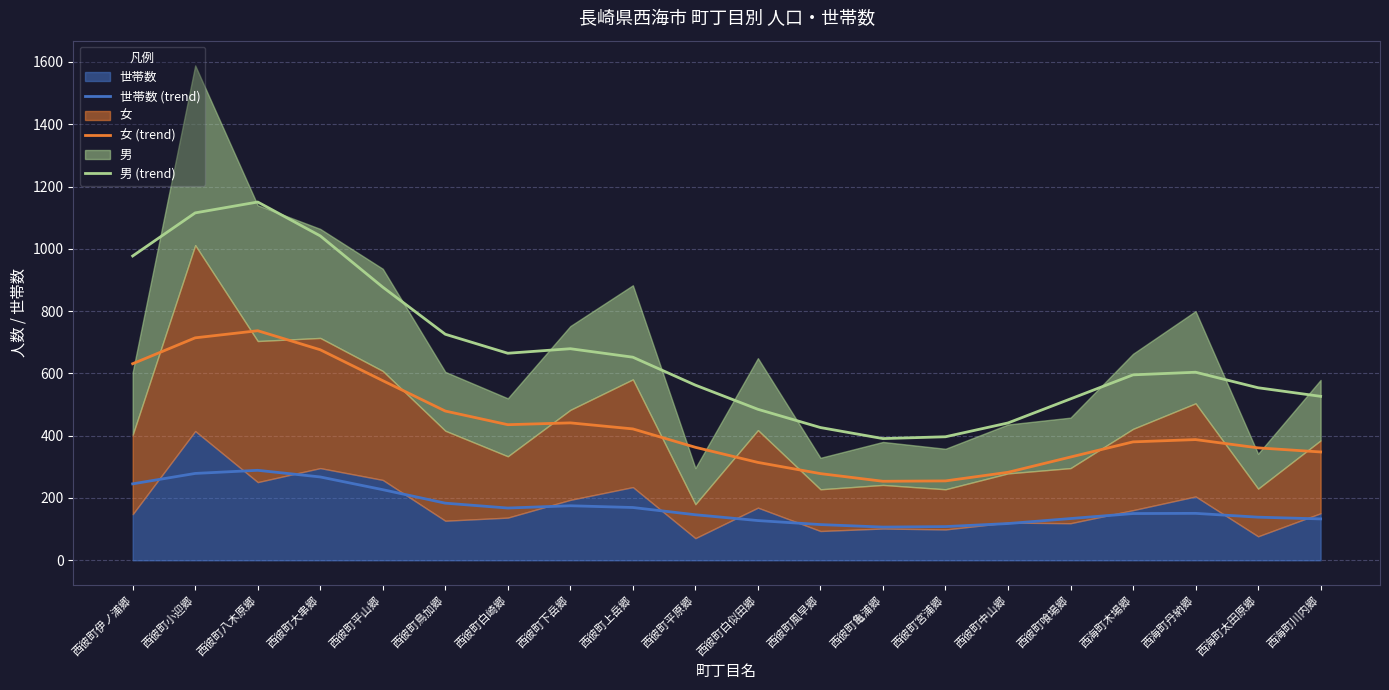

What is the lowest value of the 世帯数 (trend) series?

106.6